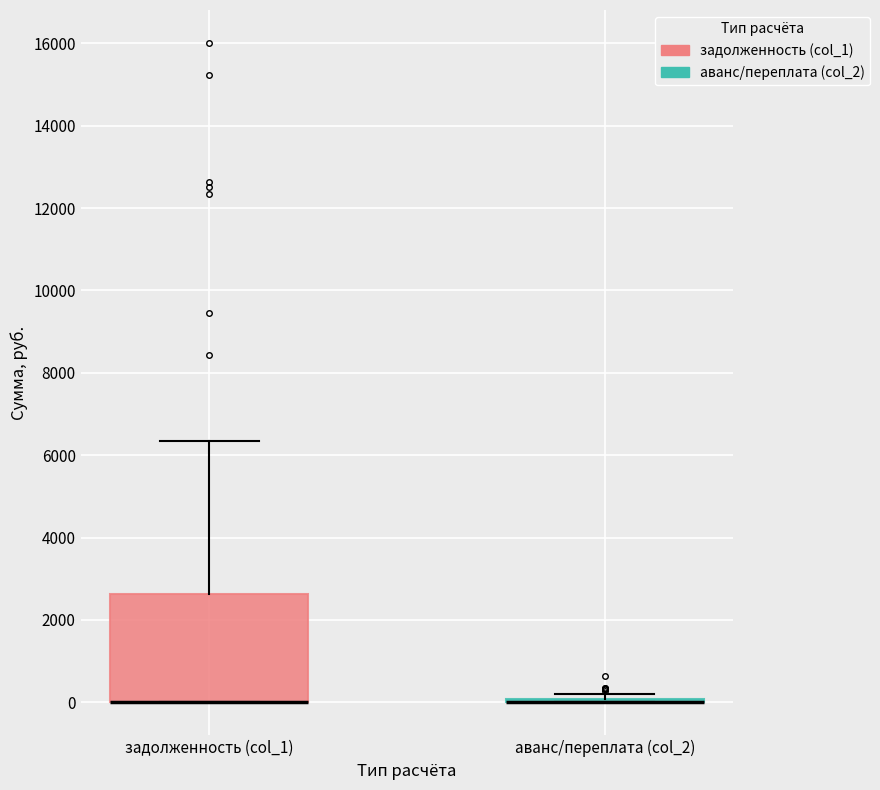

Where is the upper edge of the box for задолженность (col_1) on the y-axis? The values are not printed on the chart, so give them approximately, as read against the axis.

2600